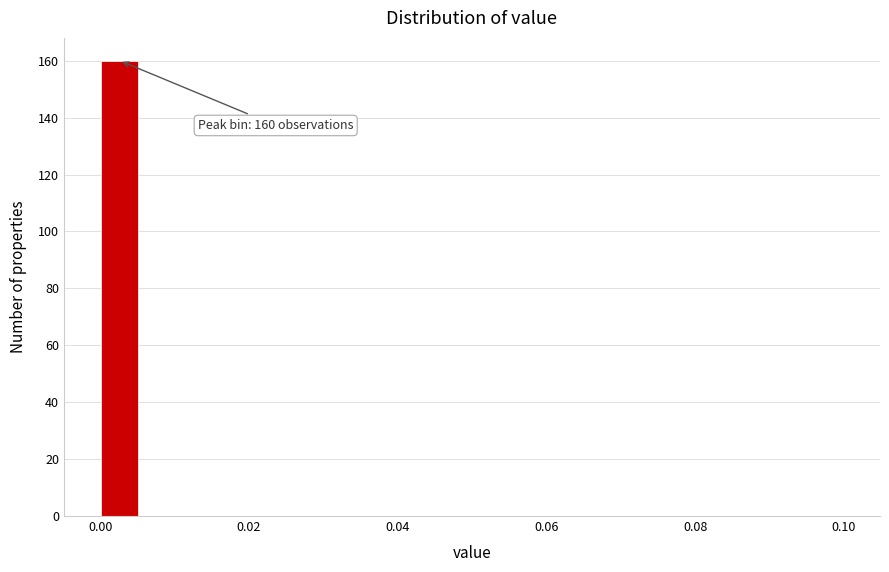

Around what value on the x-axis is the tallest bar? Give the approximate position of its centre, as read against the axis.

0.002